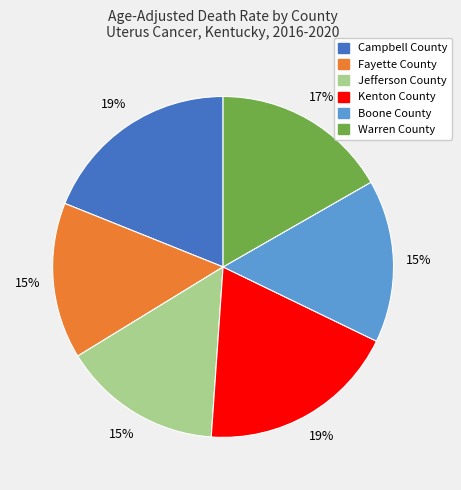

To the nearest percent, what portion does Fayette County represent?

15%